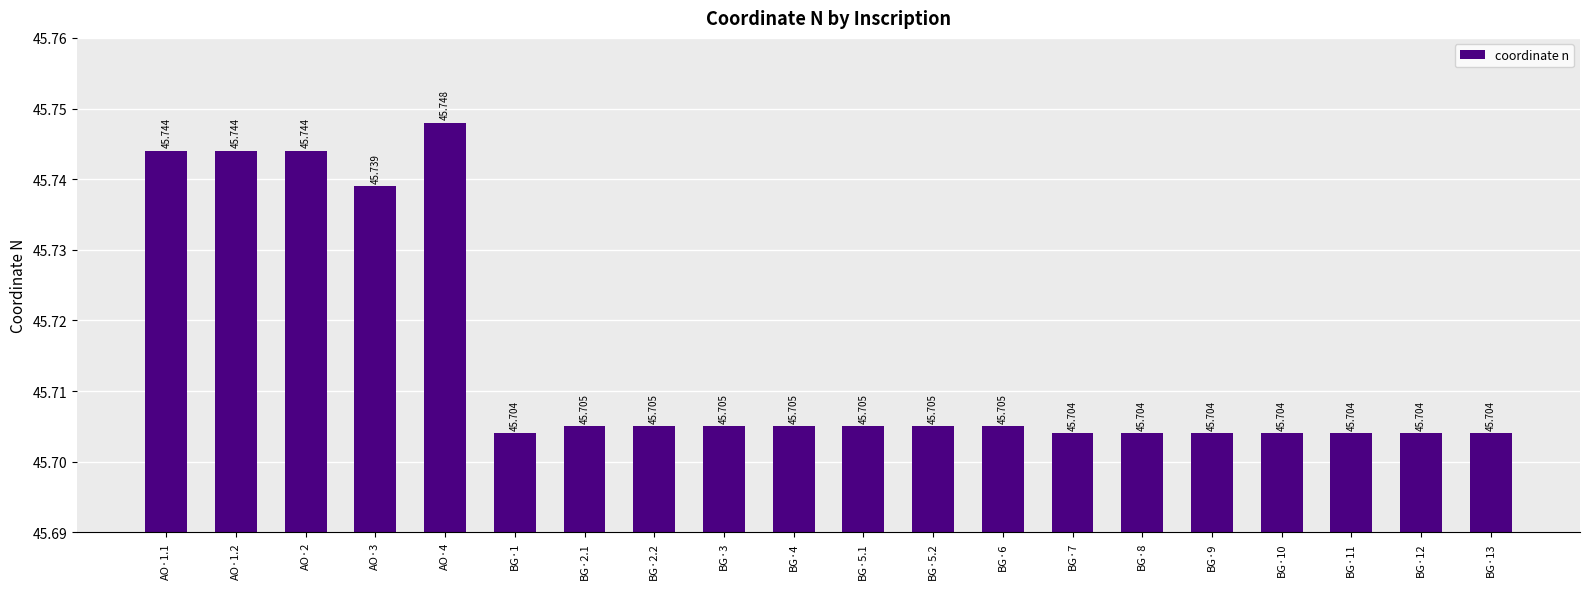

List the labels in order of value, largest first.

AO·4, AO·1.1, AO·1.2, AO·2, AO·3, BG·2.1, BG·2.2, BG·3, BG·4, BG·5.1, BG·5.2, BG·6, BG·1, BG·7, BG·8, BG·9, BG·10, BG·11, BG·12, BG·13